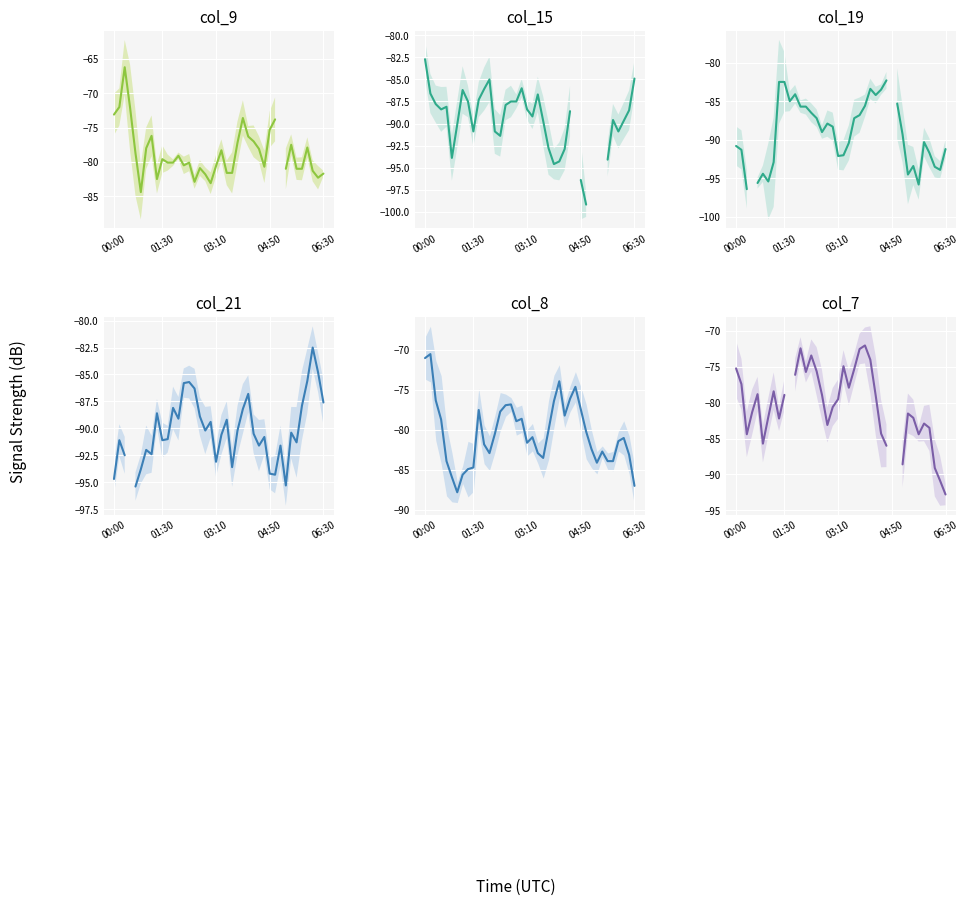

Where is col_19 nearest to the value -89?

16